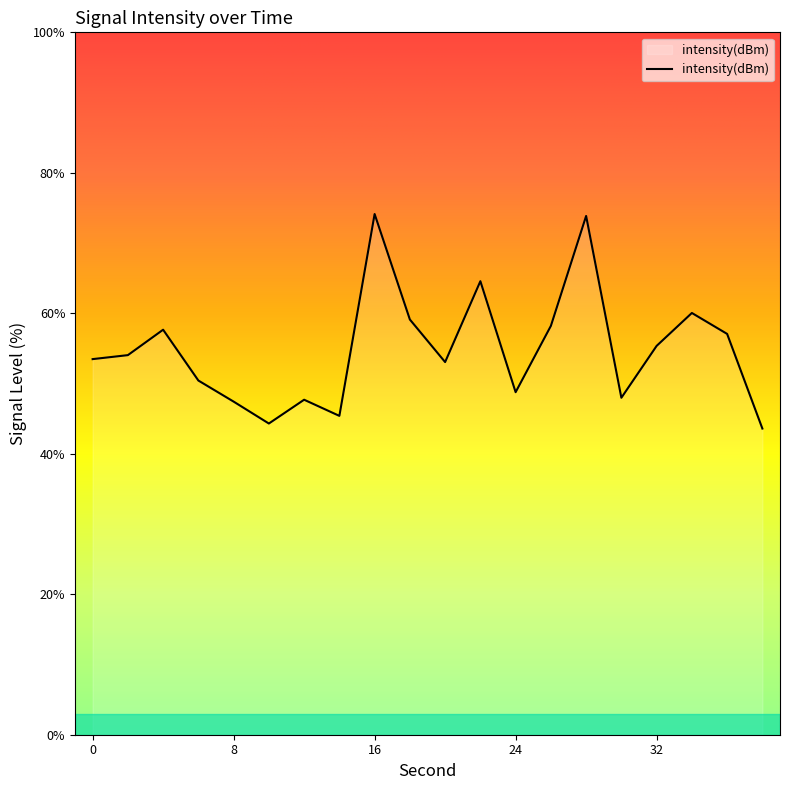

What is the average value?

54.8